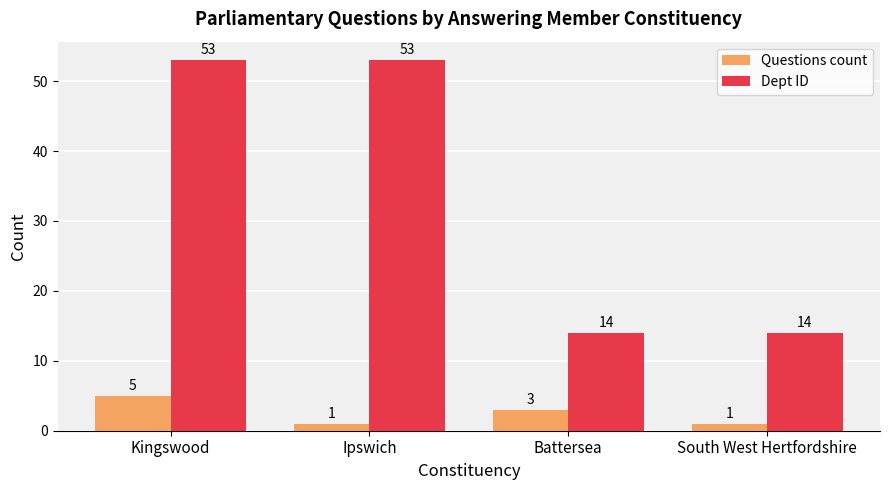

How many distinct data groups are displayed?

2